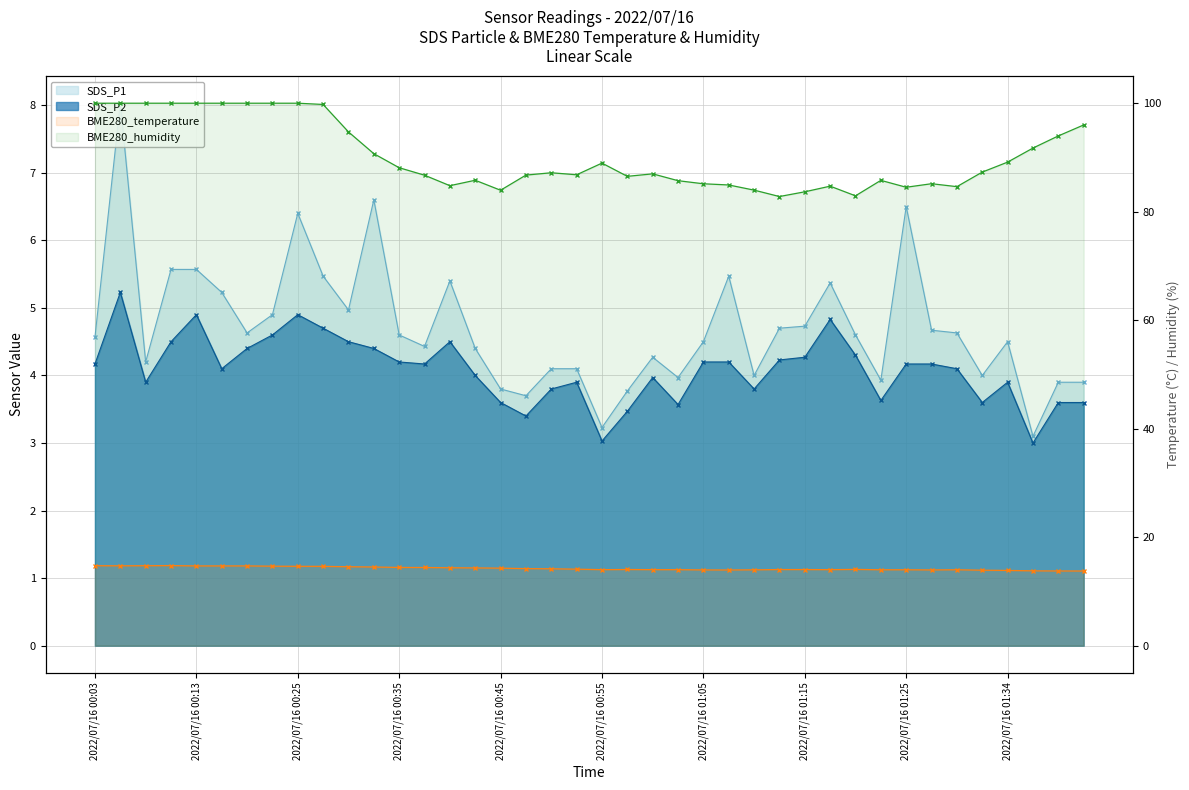

How many lines are shown in the chart?

4